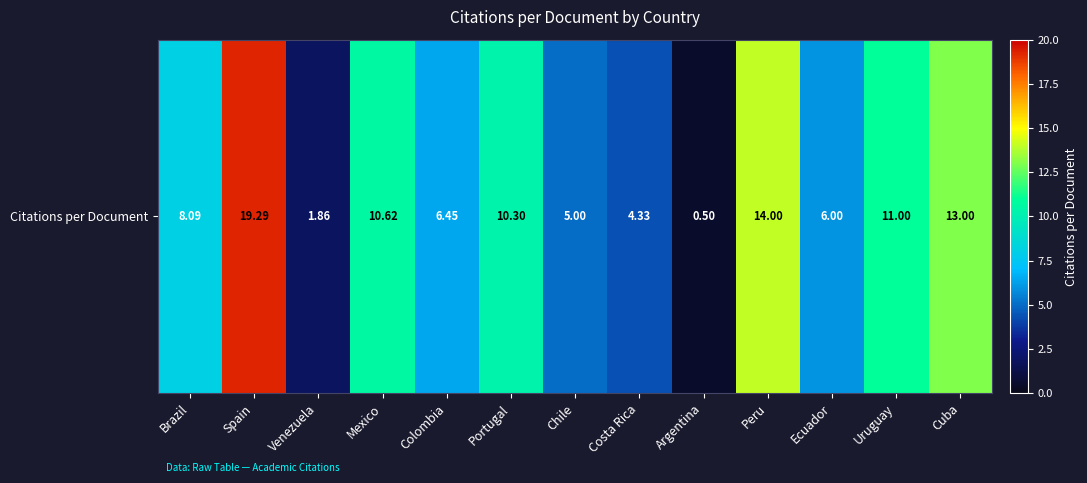

What is the difference between the maximum and minimum values?

18.8